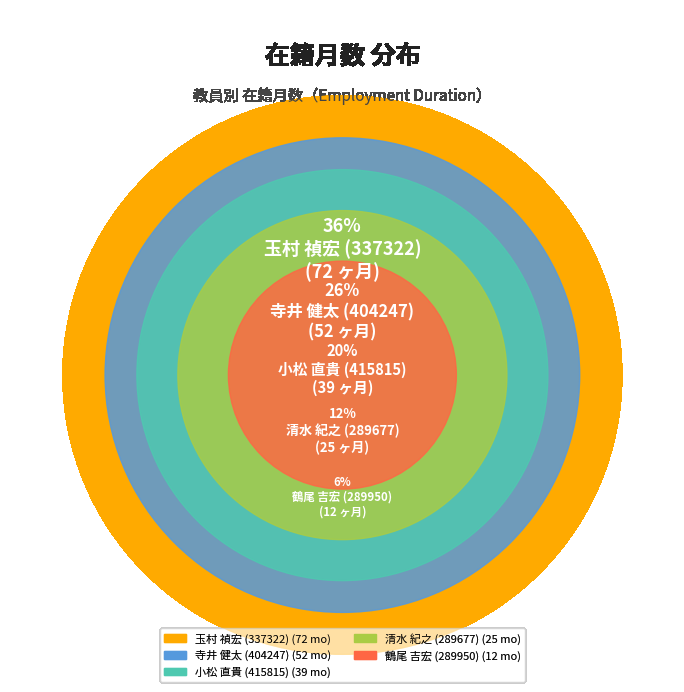

How many segments does this pie chart have?

5